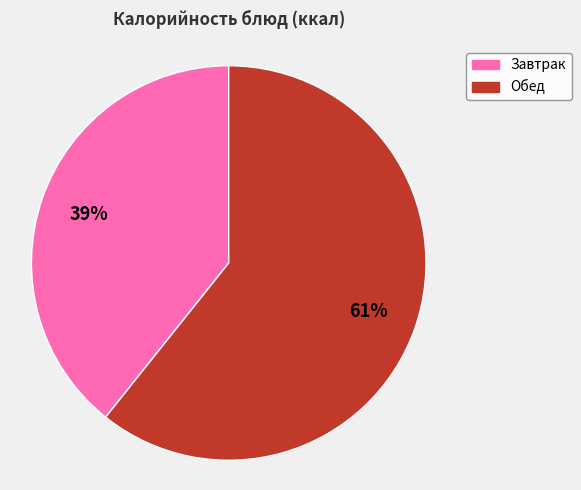

To the nearest percent, what portion does Обед represent?

61%